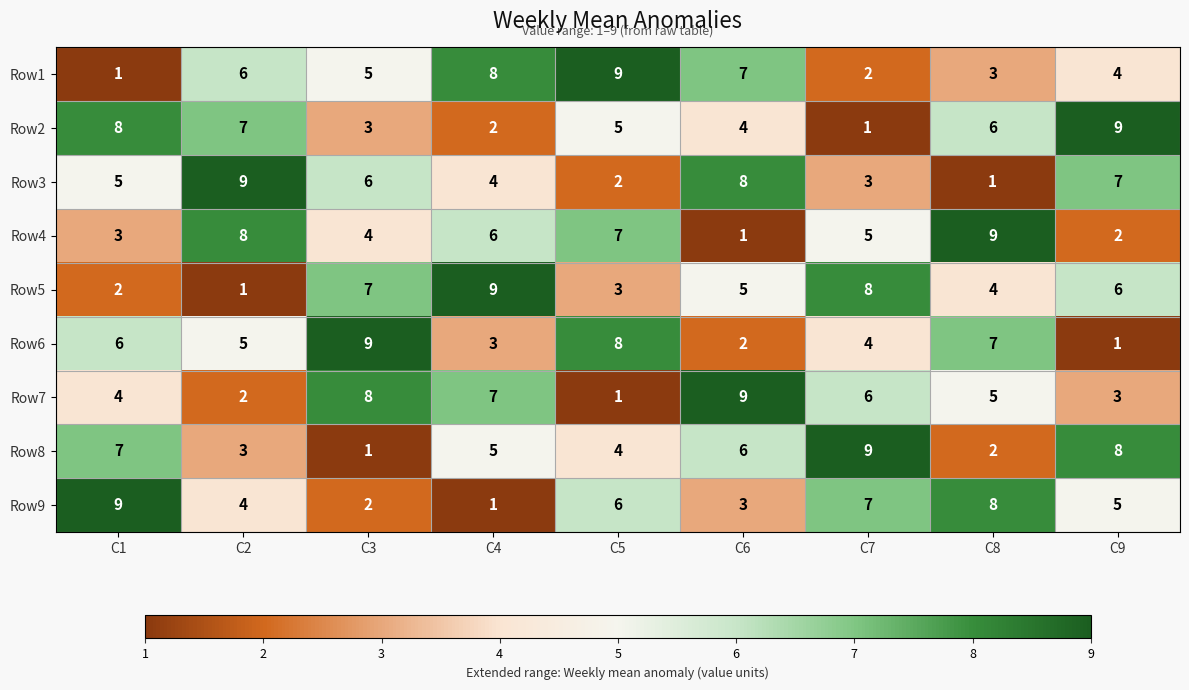

List the labels in order of Row6 value, largest first.

C3, C5, C8, C1, C2, C7, C4, C6, C9